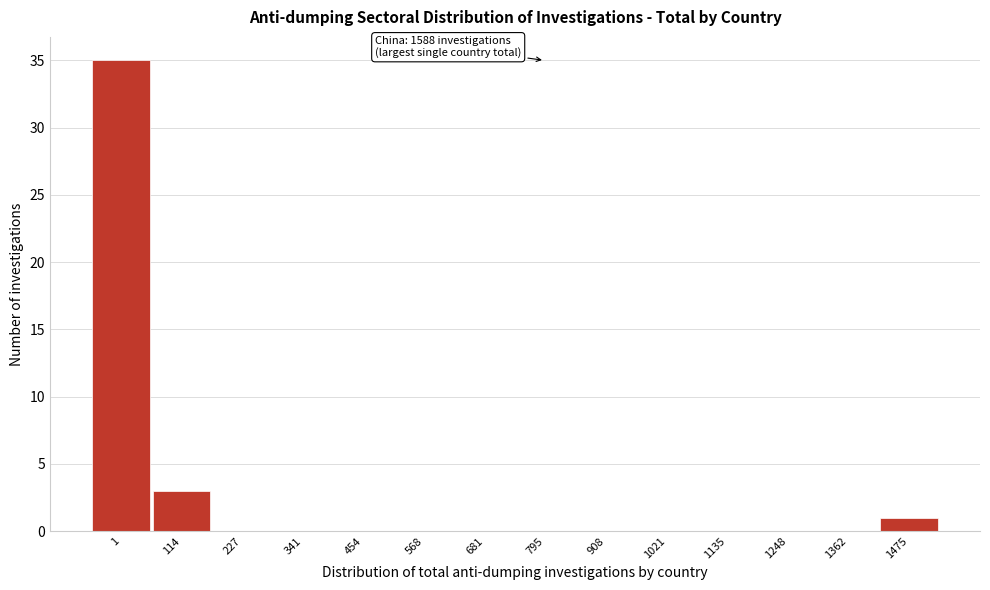

Reading left to right, list all the values displayed in this chart.

1=35	114=3	227=0	341=0	454=0	568=0	681=0	795=0	908=0	1021=0	1135=0	1248=0	1362=0	1475=1